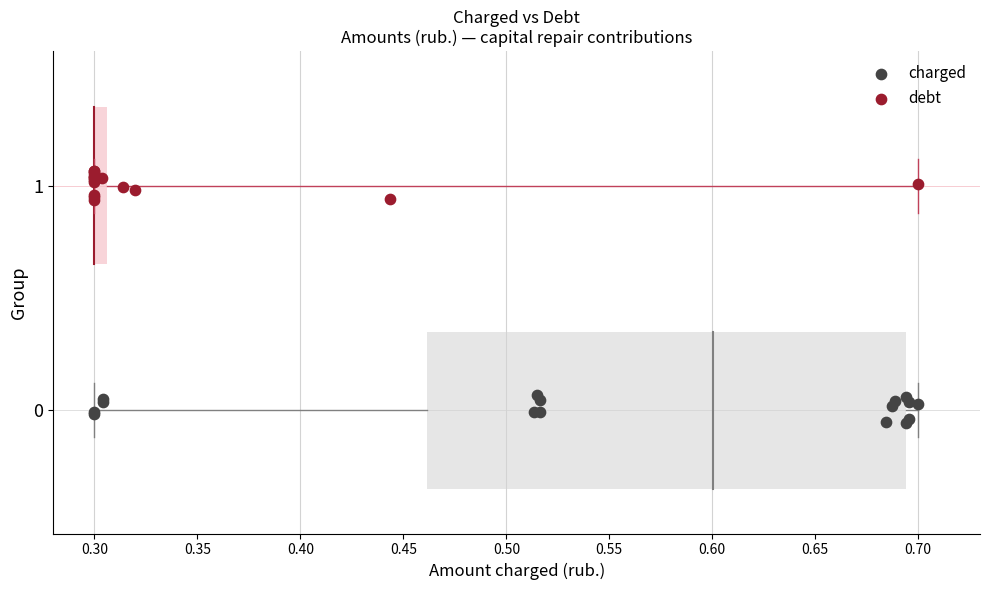

What are all the series names shown in the legend?

charged, debt